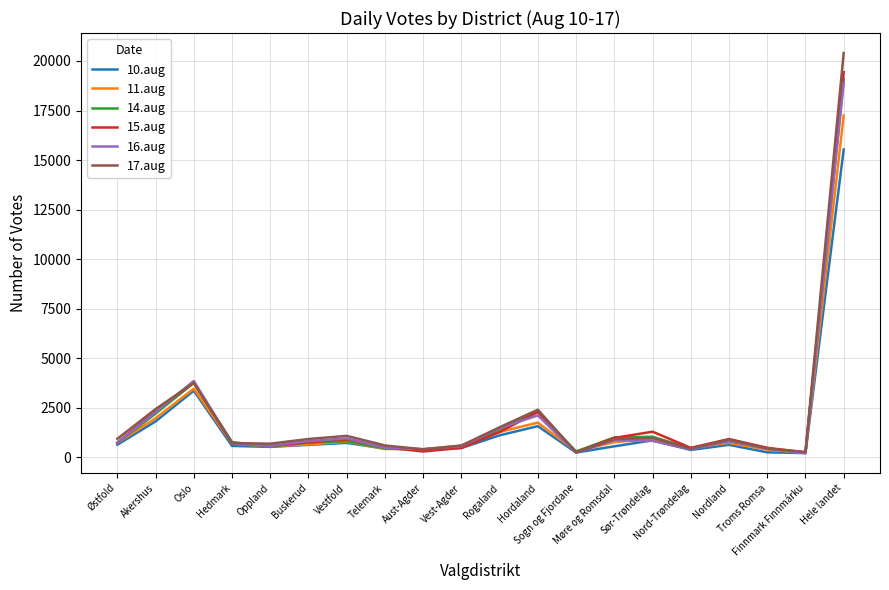

Which label corresponds to the largest value in the chart?

Hele landet